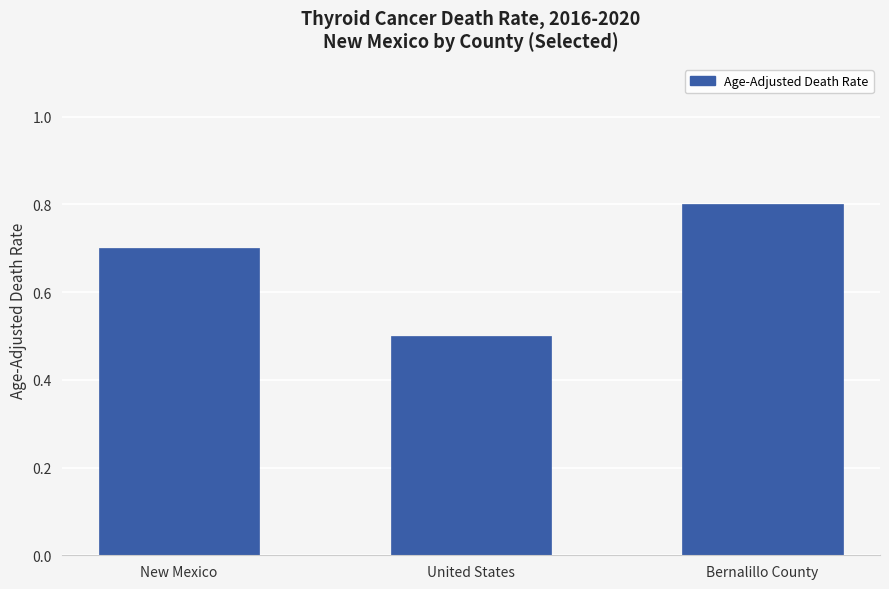

Reading left to right, extract all data points from this chart.

New Mexico=0.7	United States=0.5	Bernalillo County=0.8